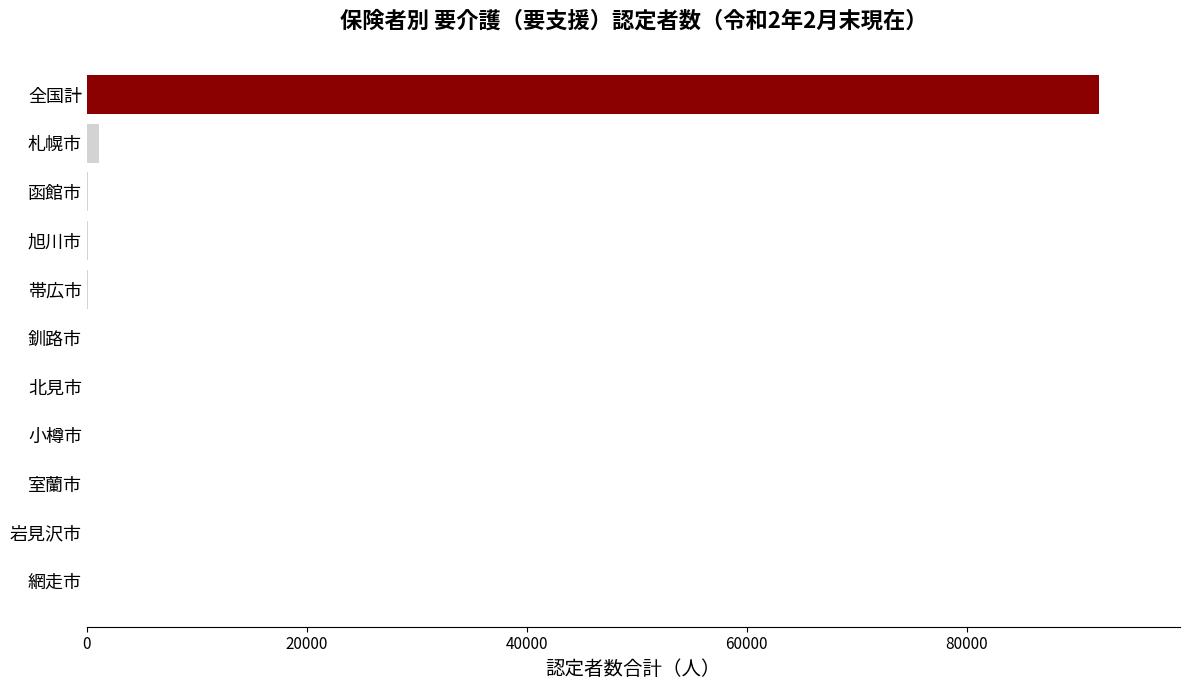

Where is the data nearest to the value 46020?

札幌市